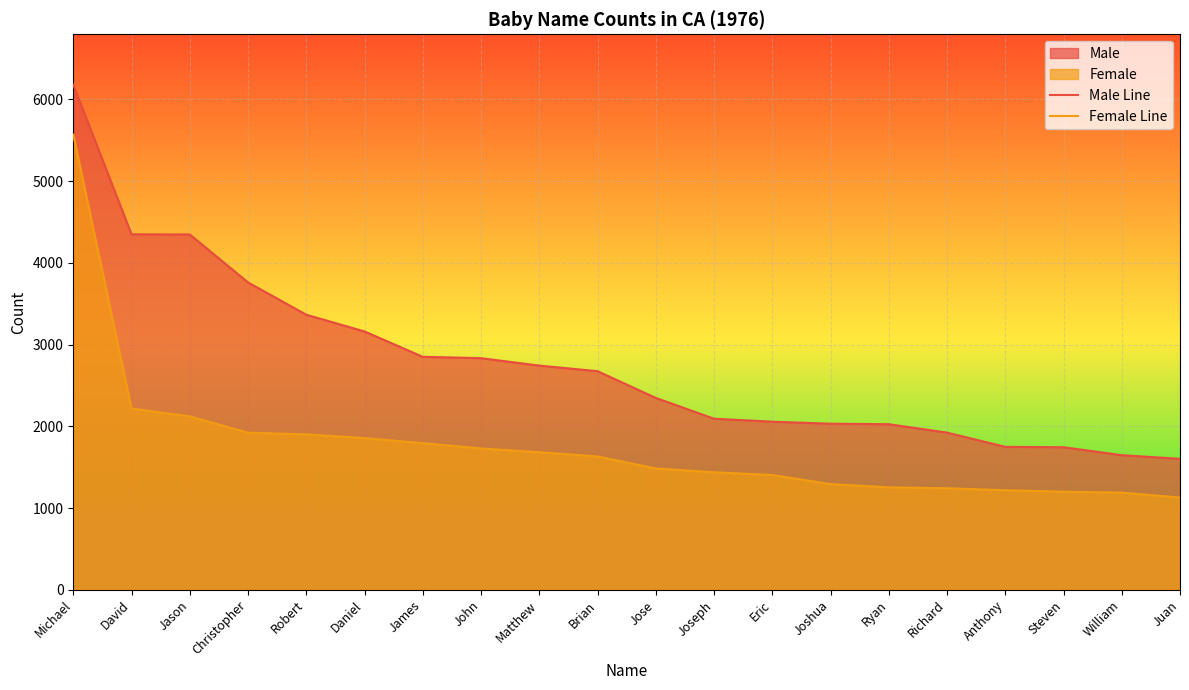

True or false: Female Line has a value of 2037 at Ryan.

False